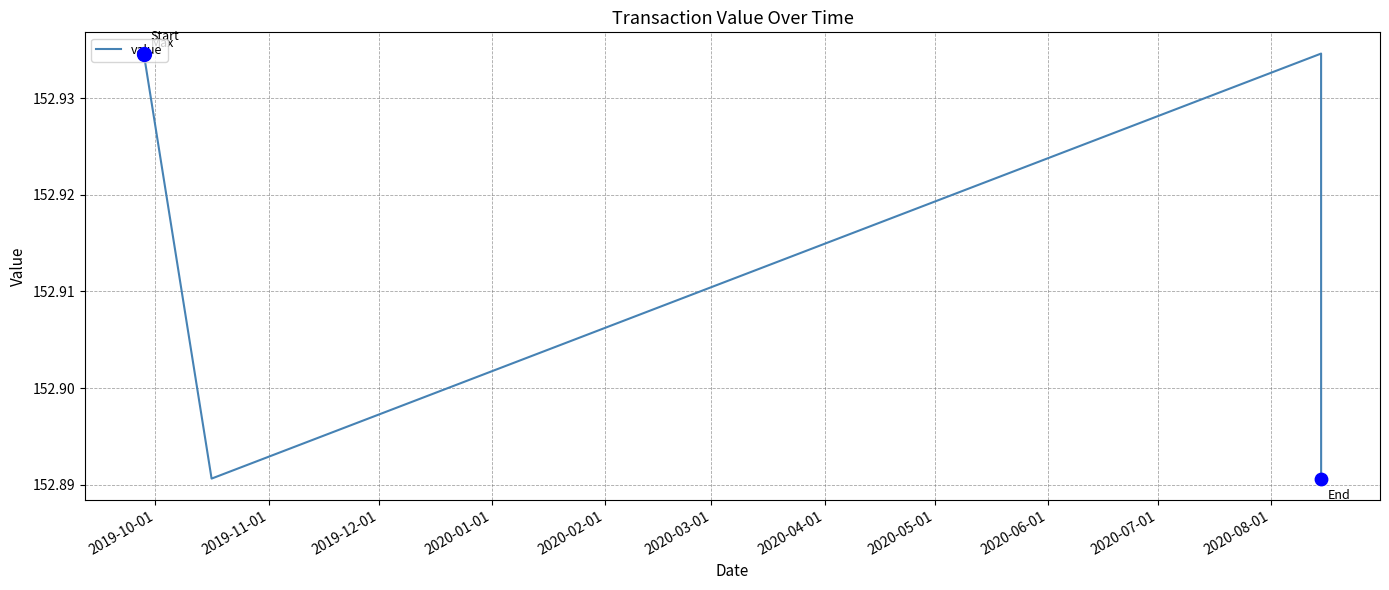

True or false: the data has more than 1 interior local peaks.

False